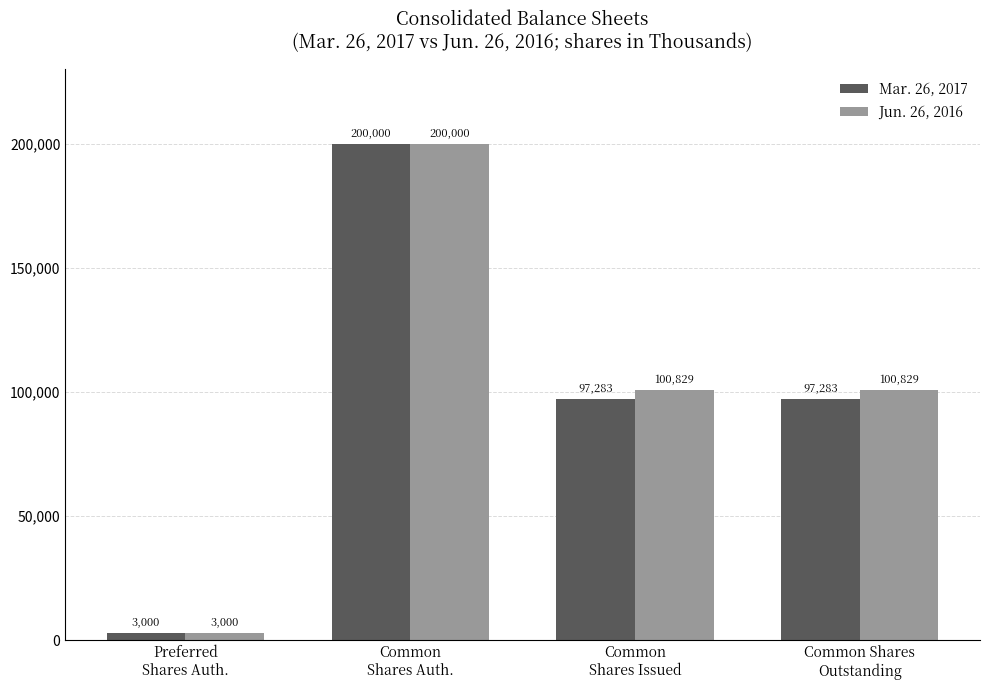

What is the difference between the maximum and minimum values in the Jun. 26, 2016 series?

197000